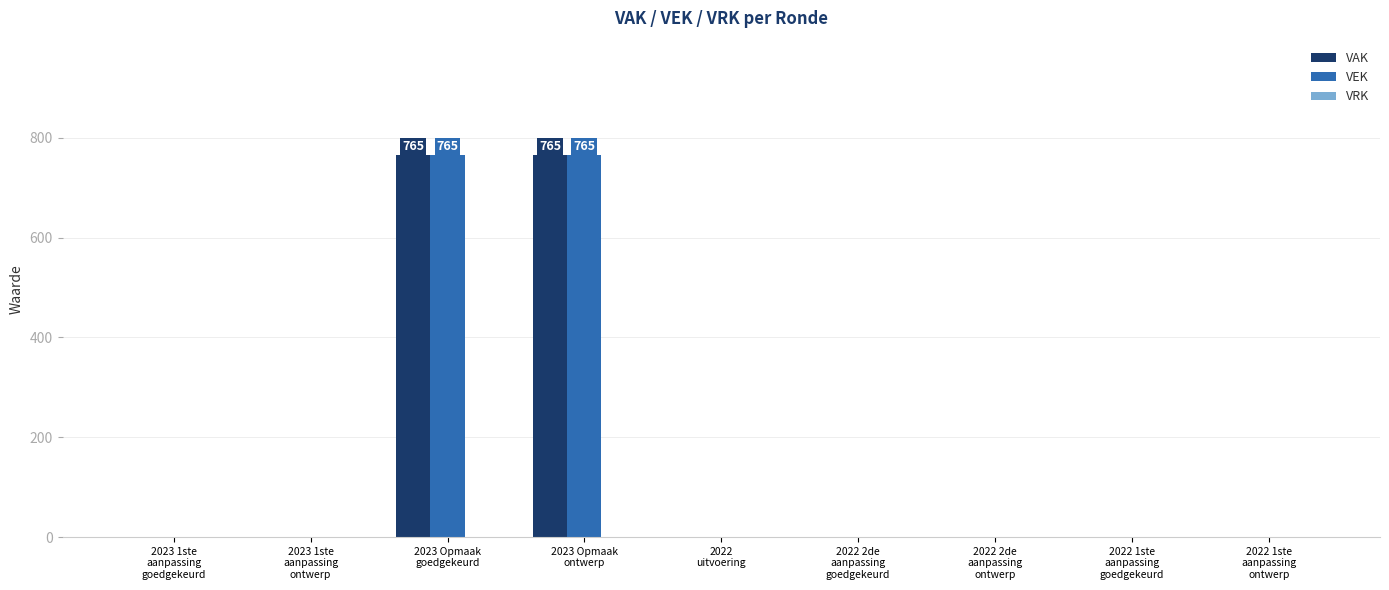

Is it true that VEK equals 191 at 2023 Opmaak
goedgekeurd?

False